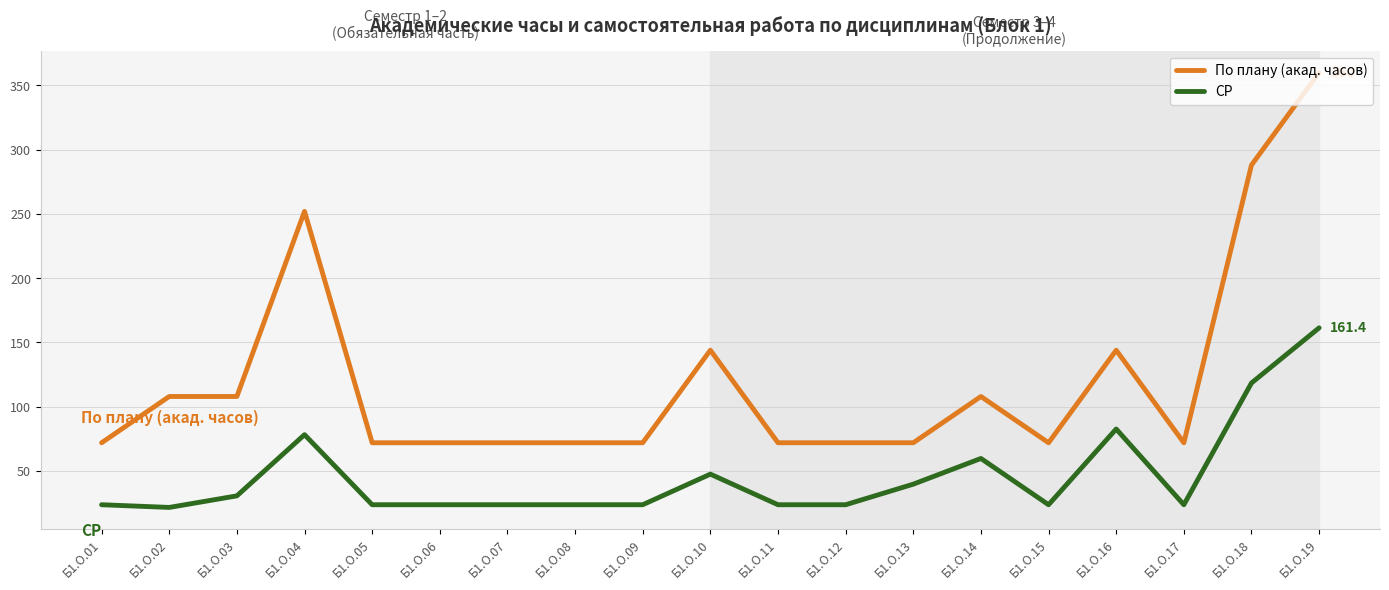

Is it true that По плану (акад. часов) equals 164.1 at Б1.О.14?

False